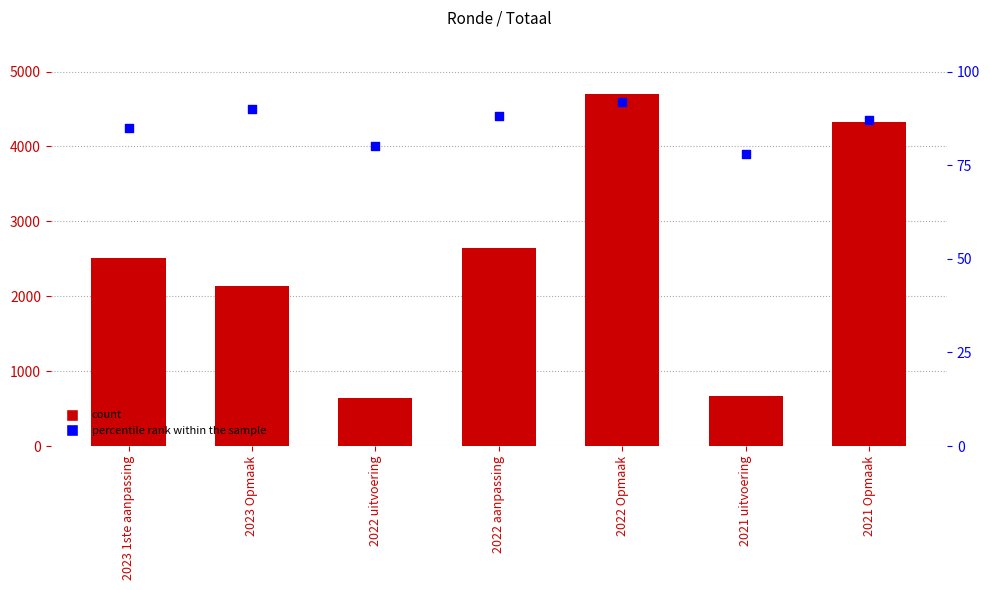

What is the total value across all series at 2022 Opmaak?

4798